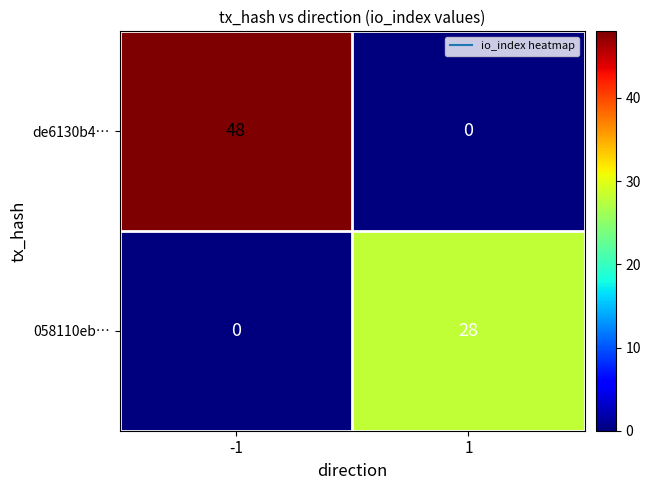

What is the maximum value for de6130b4…?

48